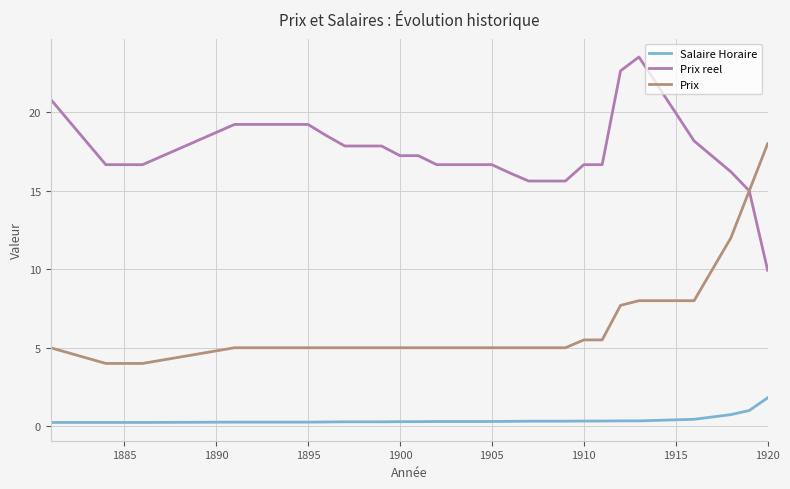

True or false: Salaire Horaire and Prix reel cross at least once.

False